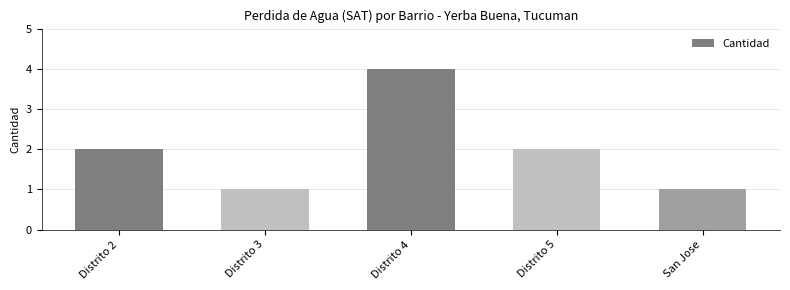

Reading left to right, extract all data points from this chart.

Distrito 2=2	Distrito 3=1	Distrito 4=4	Distrito 5=2	San Jose=1